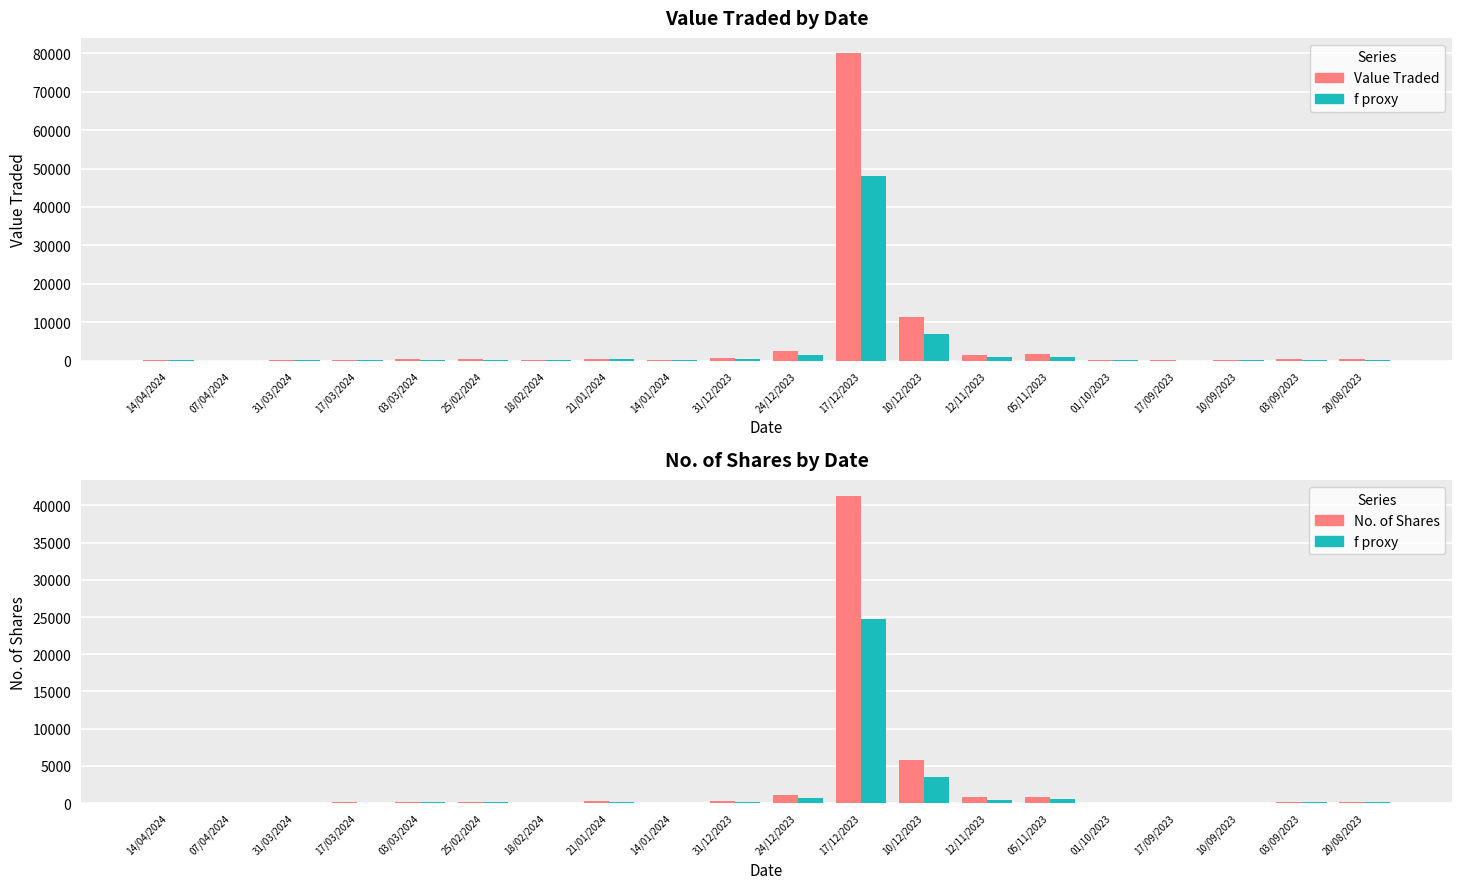

What is the spread (max minus min) of values at 31/12/2023?

500.8